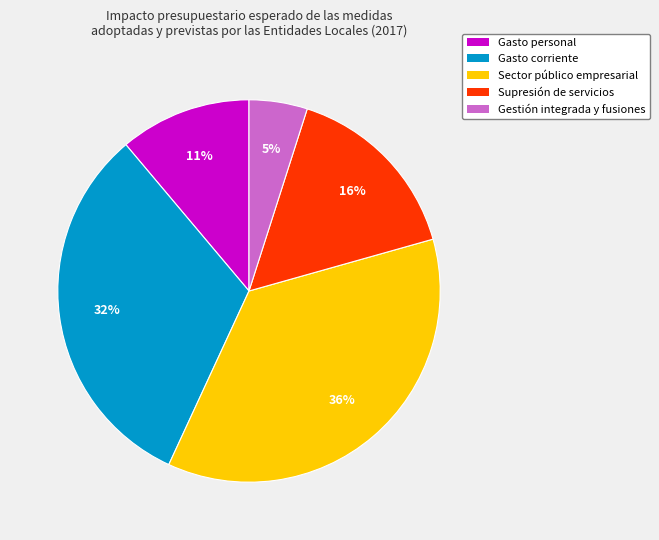

To the nearest percent, what percentage of the pie is Sector público empresarial?

36%